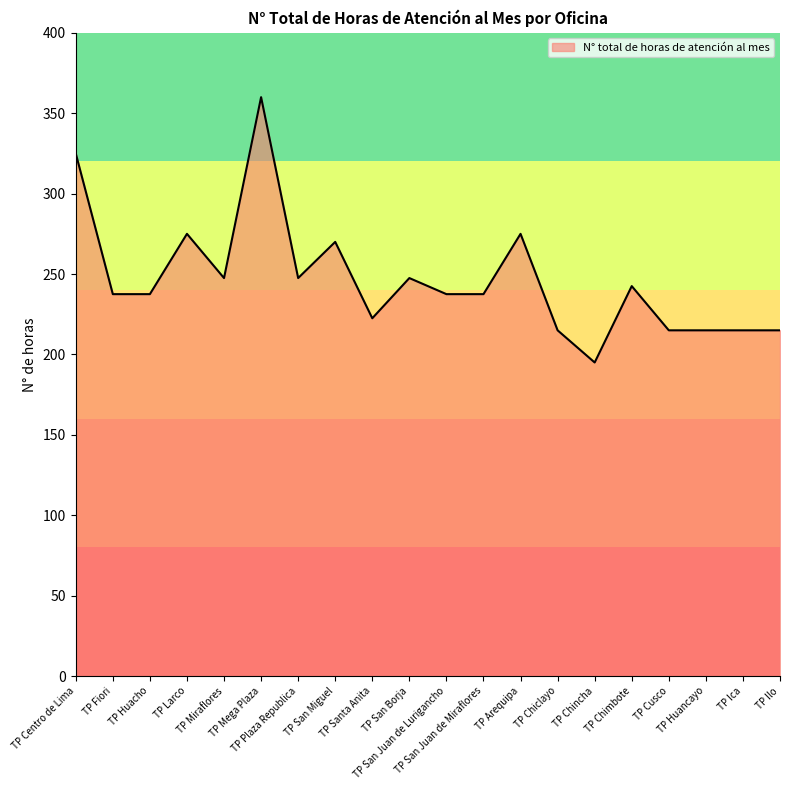

What position from the right is TP Santa Anita?

12